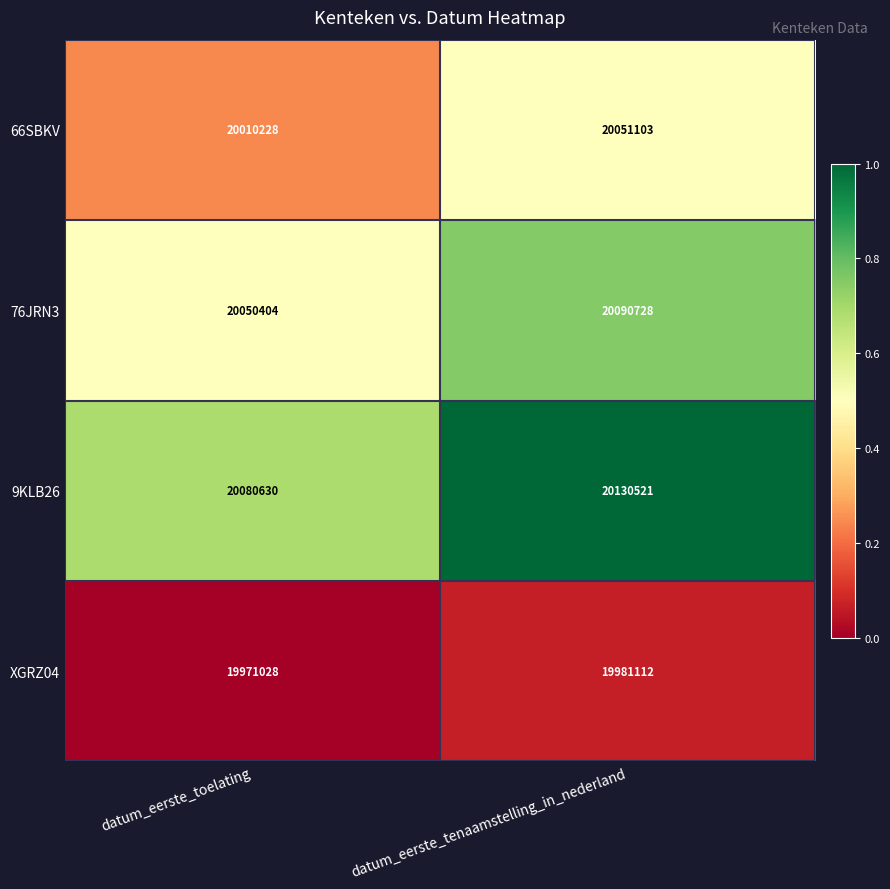

The value of XGRZ04 at datum_eerste_tenaamstelling_in_nederland is 26689374. True or false?

False